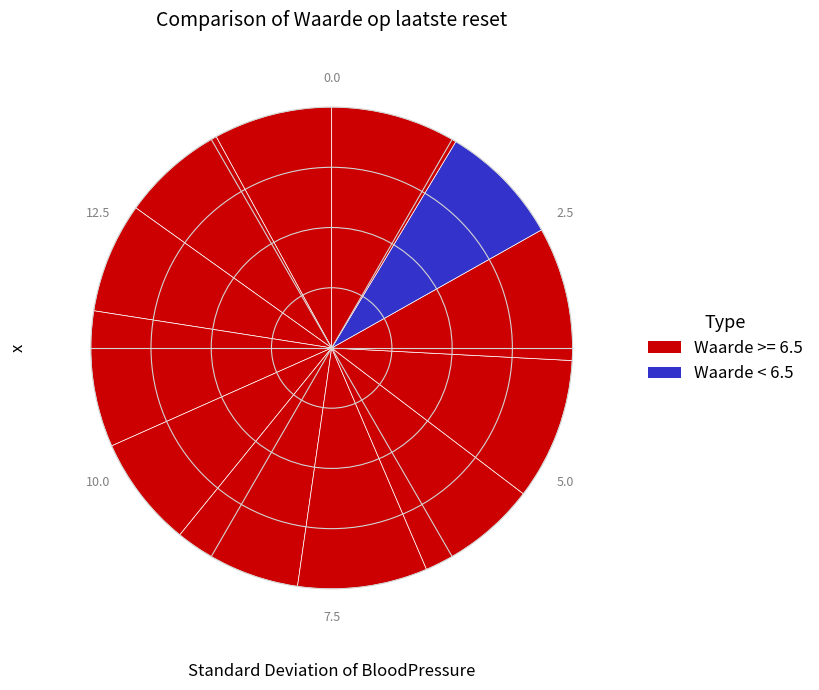

Count the number of slices in the pie.

12